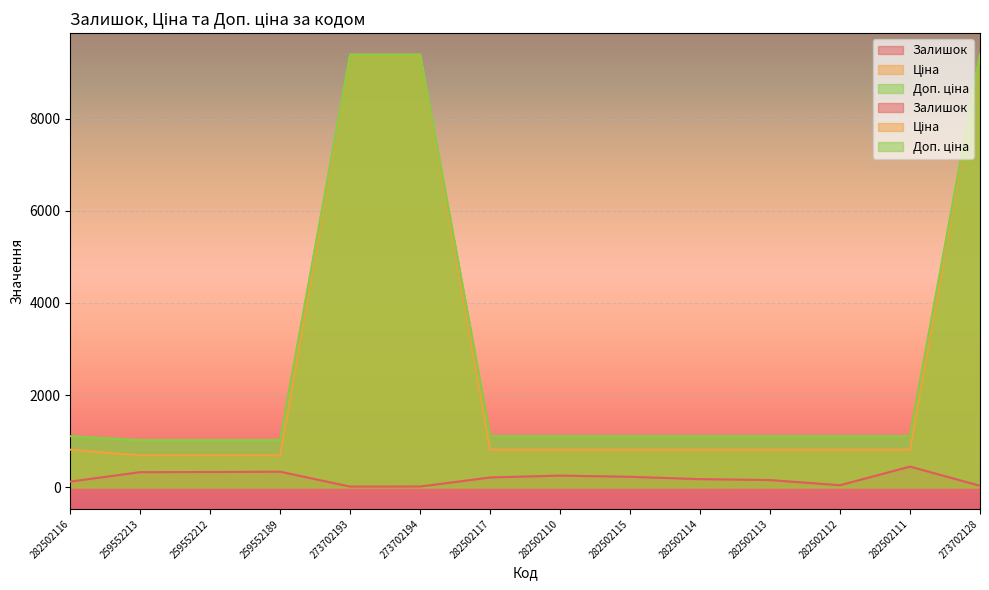

True or false: Доп. ціна and Залишок cross at least once.

False